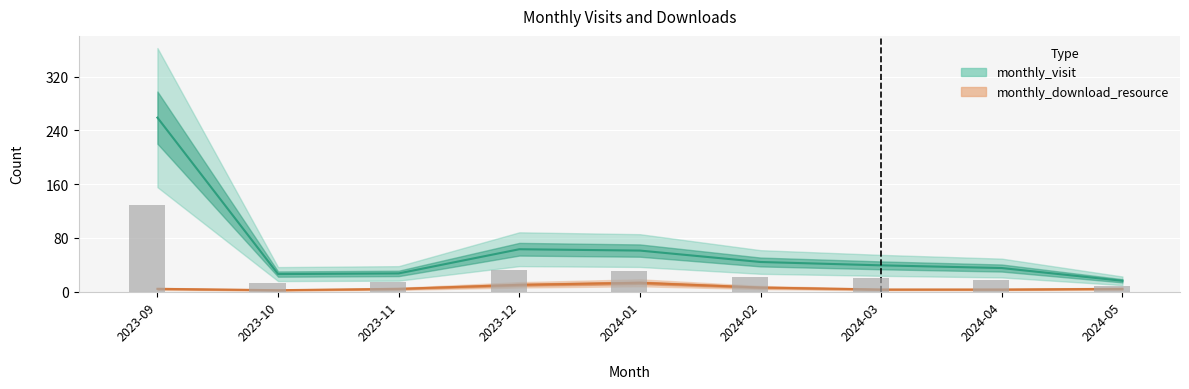

Does the chart contain stacked bars?

No